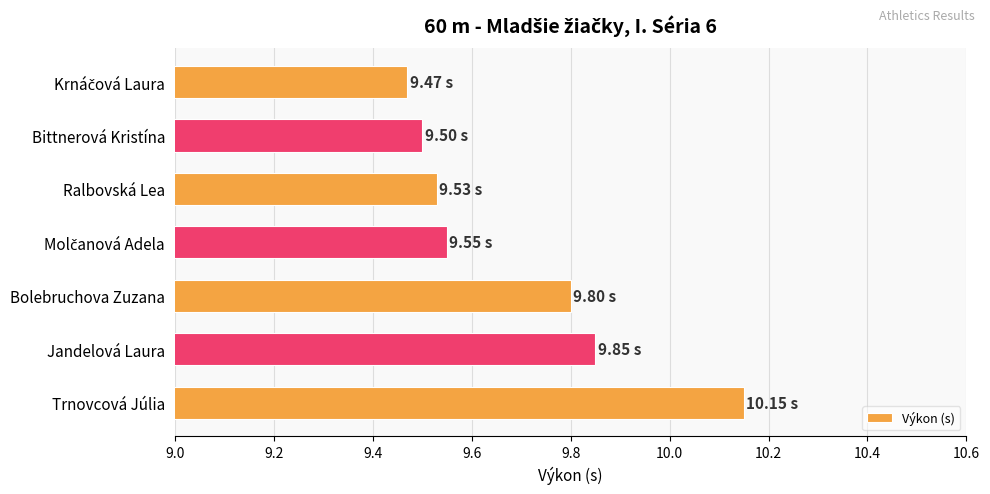

Between Ralbovská Lea and Jandelová Laura, which is larger?

Jandelová Laura